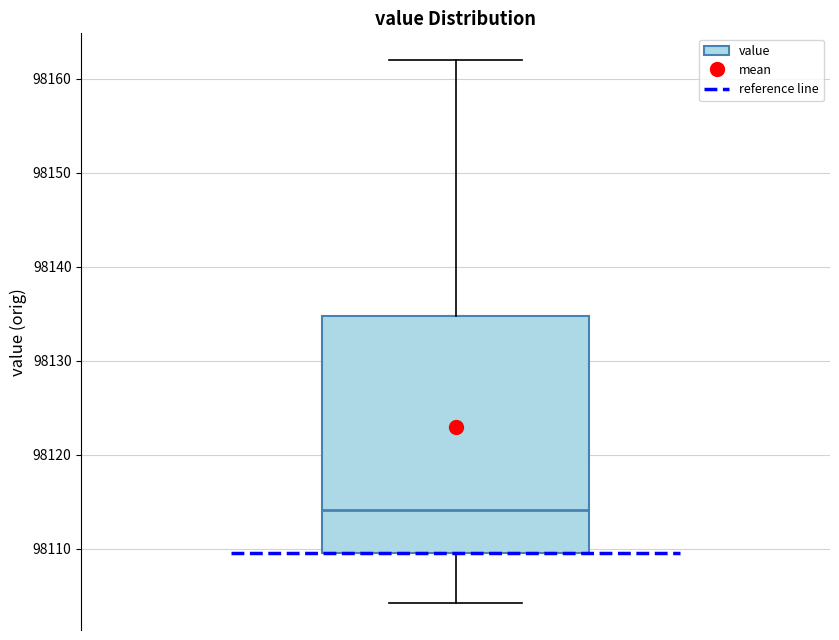

Transcribe this box plot: give where the median line is, the range the box spans, and where the two whiskers end, as read against the y-axis. The values are not printed on the chart, so give them approximately, as read against the axis.

median 98114, box 98110 to 98135, whiskers 98104 to 98162